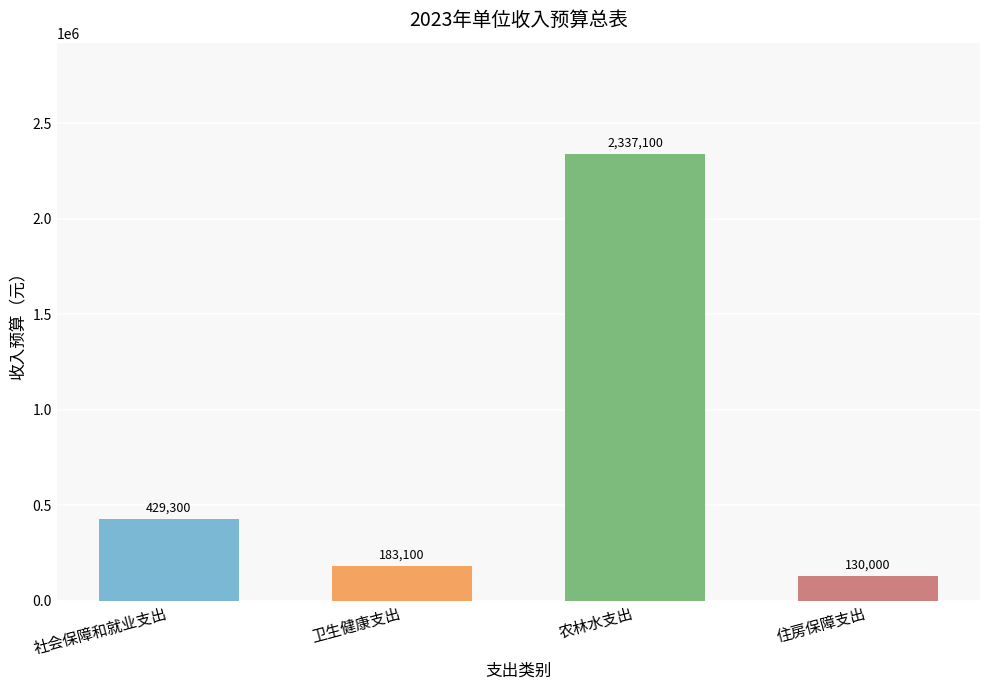

What is the sum of all values?

3079500